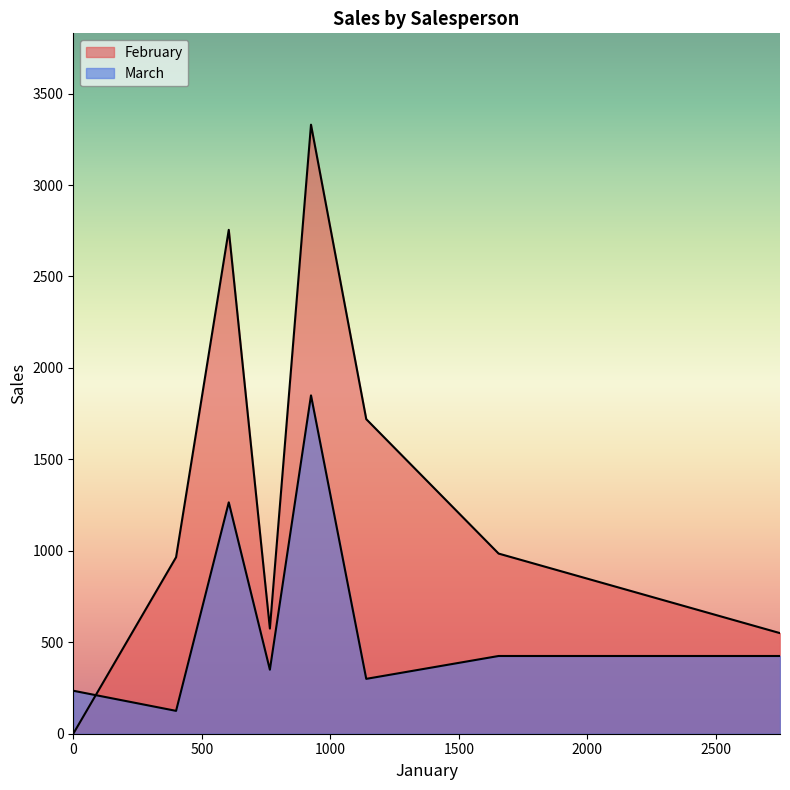

Reading left to right, transcribe all the data shown in this chart.

February: Doe, Jane=575	Haveria, Luiz=2755	Hines, Zach=0	Read, Tira=550	Smith, Bob=3330	Stuart, Jill=965	Tall, Liz=985	Temple, Cheryl=1720
March: Doe, Jane=350	Haveria, Luiz=1265	Hines, Zach=235	Read, Tira=425	Smith, Bob=1850	Stuart, Jill=125	Tall, Liz=425	Temple, Cheryl=300